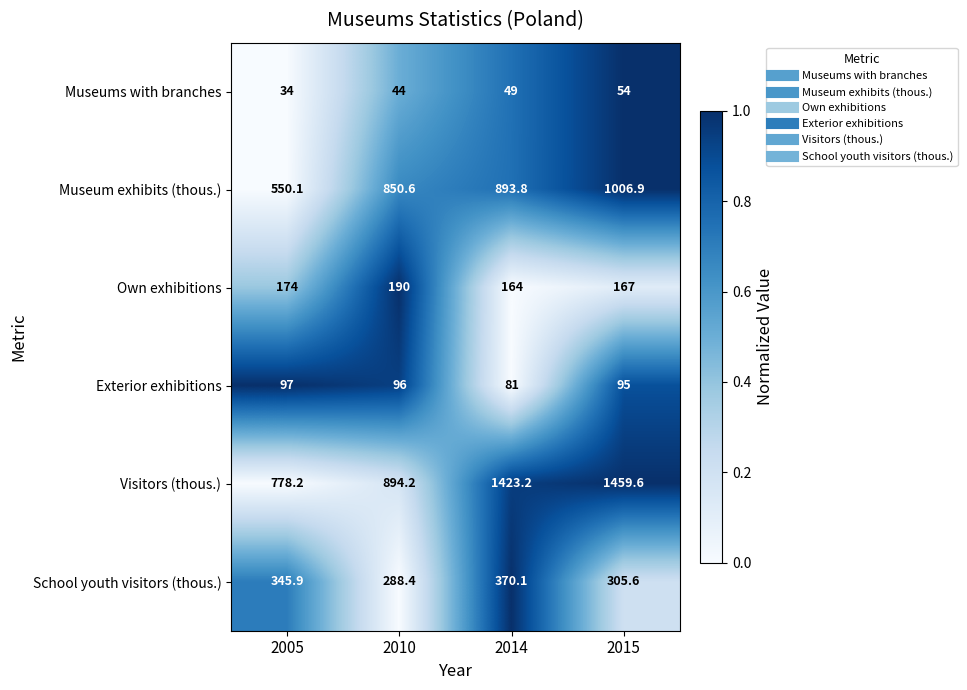

The value of Own exhibitions at 2010 is 190.0. True or false?

True